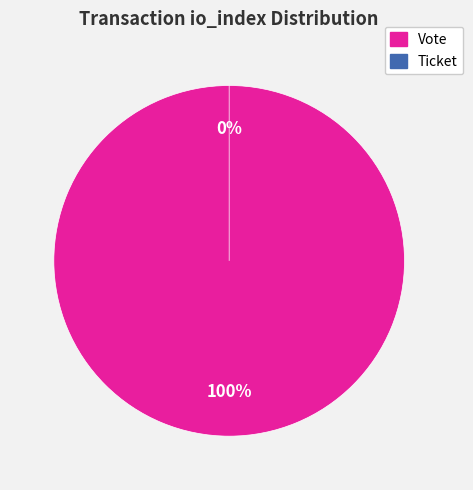

How many segments does this pie chart have?

2